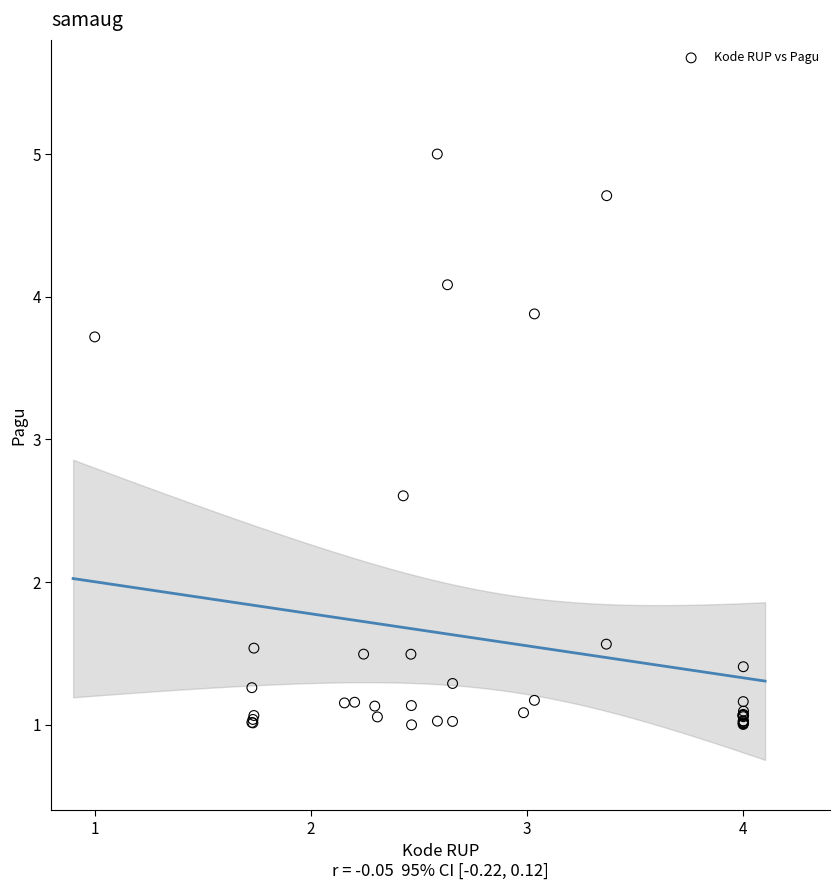

What Y value in the scatter plot is closest to 3?

2.6